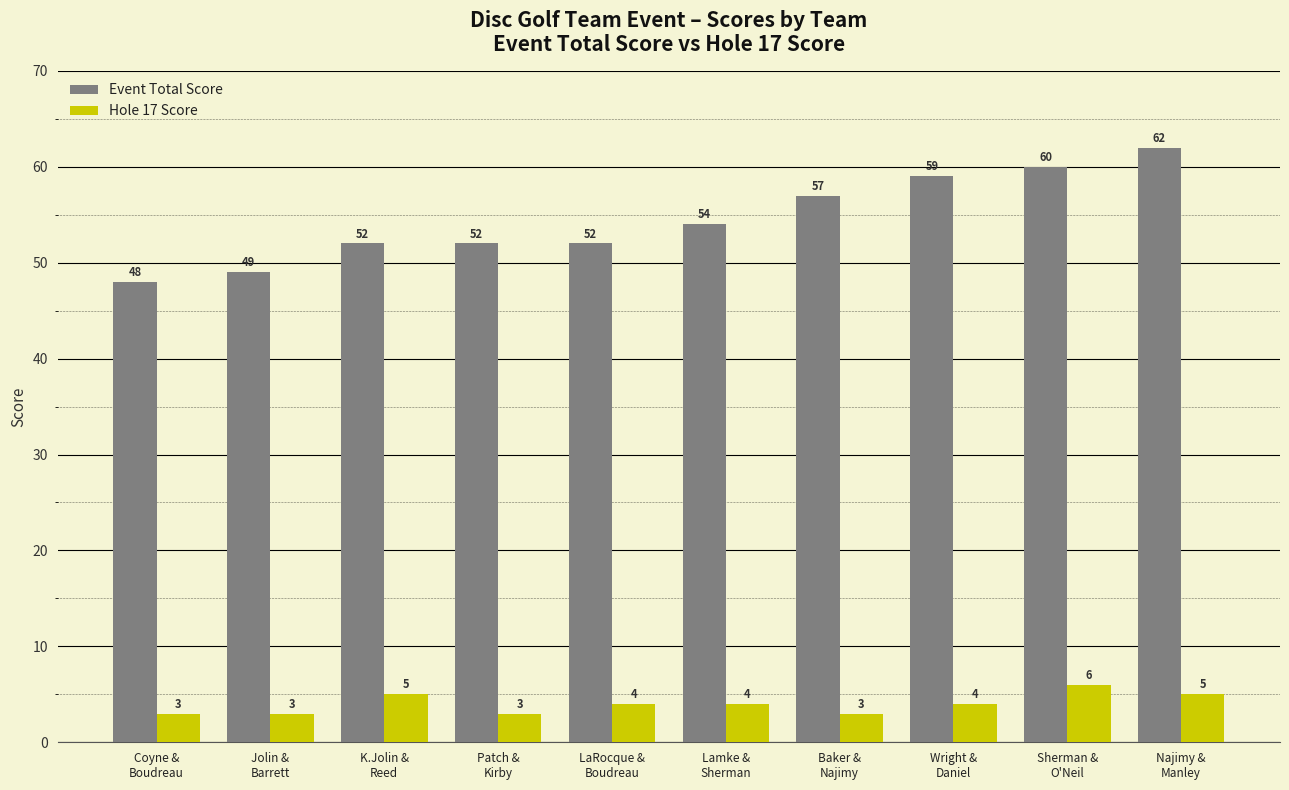

At which label does Hole 17 Score reach its peak?

Sherman &
O'Neil